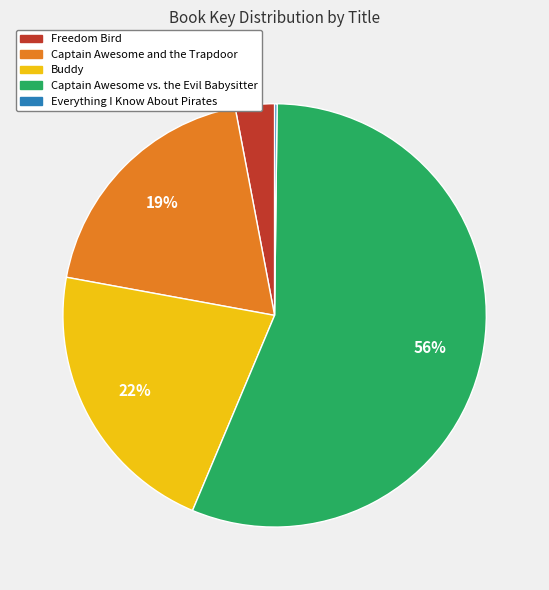

To the nearest percent, what is the average slice percentage?

20%